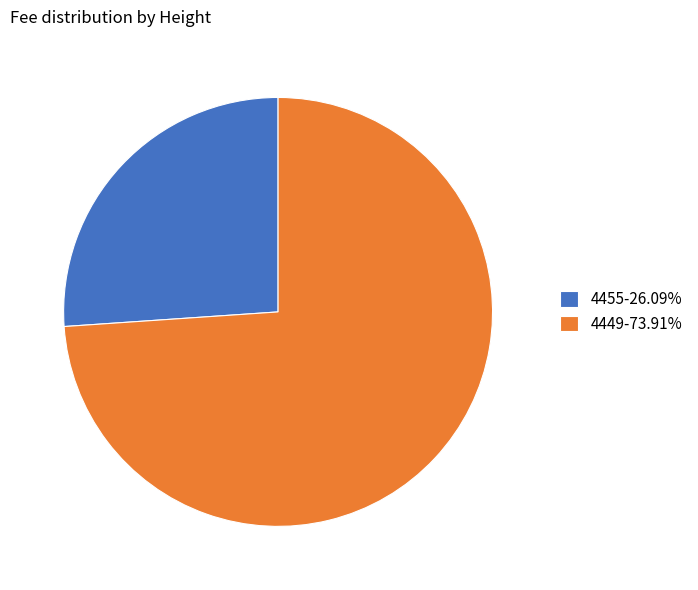

Which category has the biggest portion of the pie?

4449